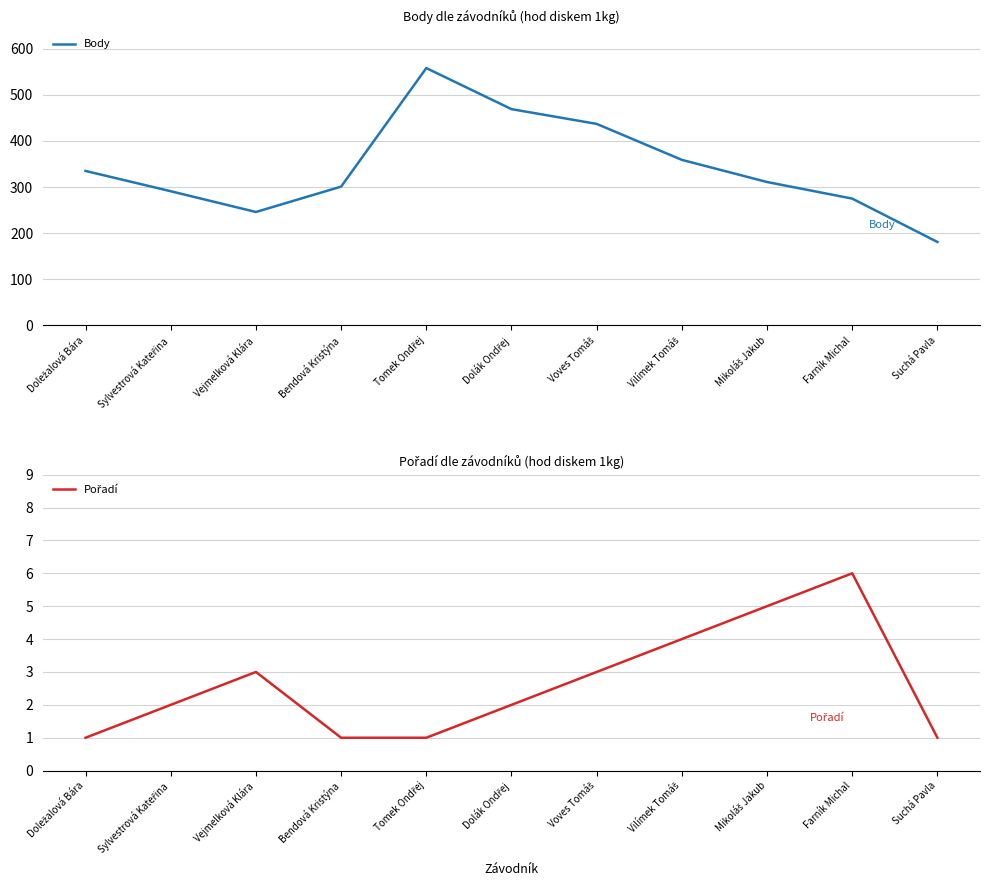

At which category is the sum across all series the highest?

Tomek Ondřej